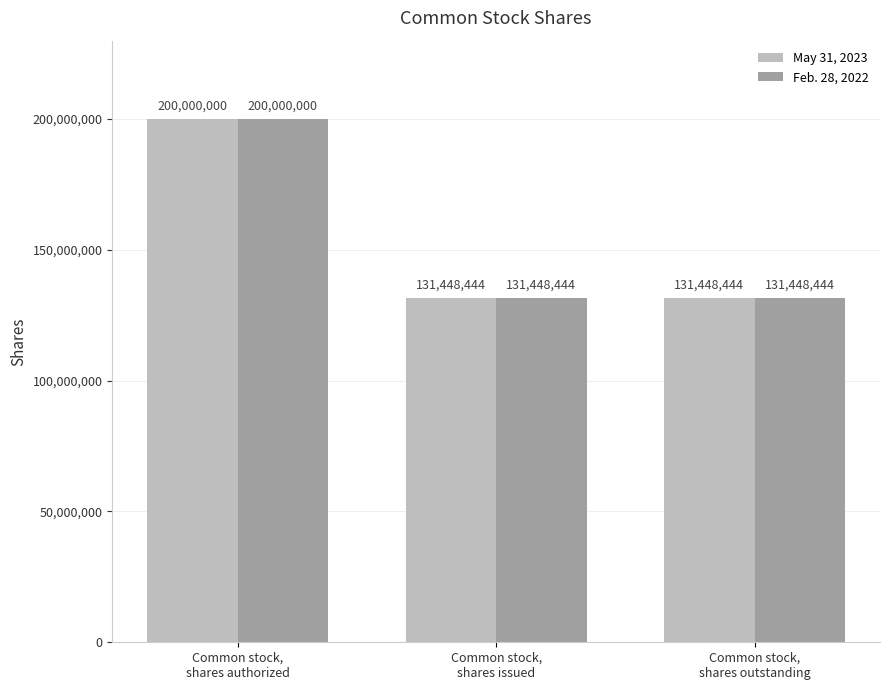

At how many categories does at least one series exceed 141352511?

1